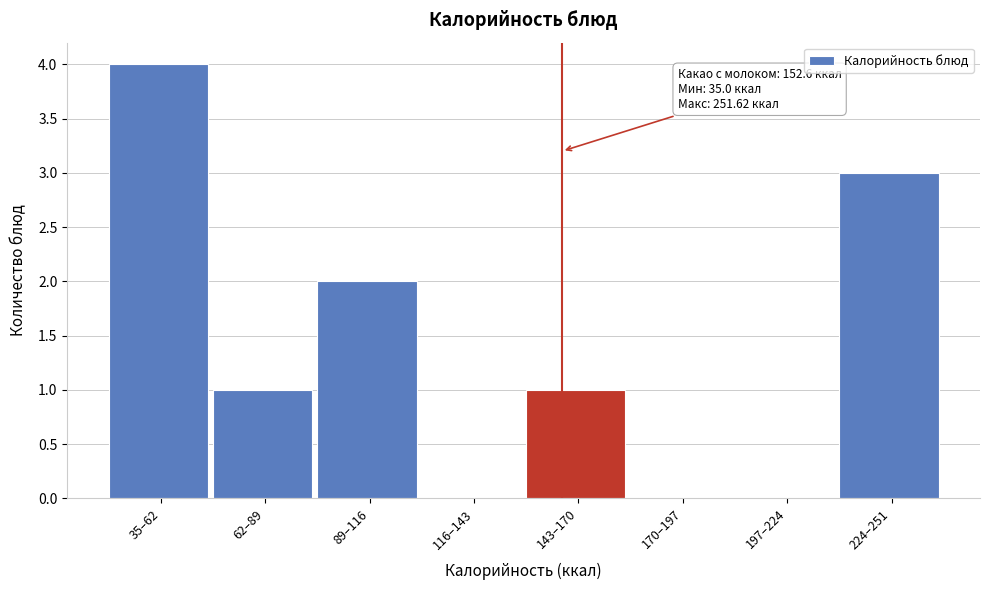

Reading right to left, what are all the values shown in this chart?

224–251=3	197–224=0	170–197=0	143–170=1	116–143=0	89–116=2	62–89=1	35–62=4